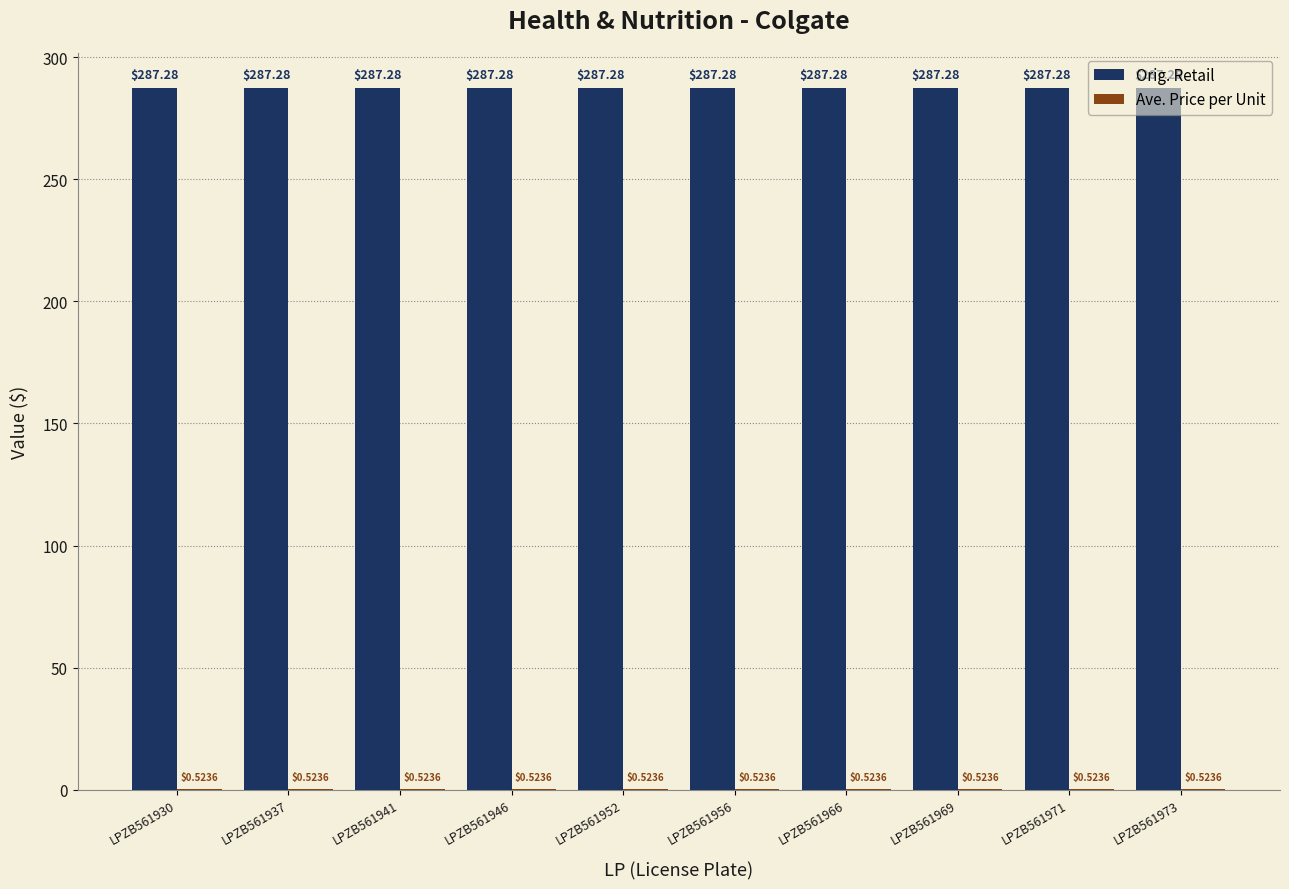

Which series has the largest total across all categories?

Orig. Retail